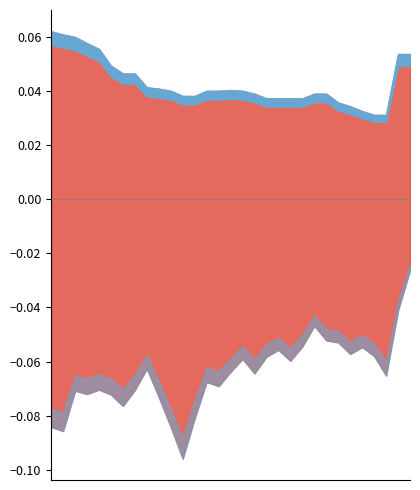

List the series in order of their overall mean, lowest first.

Kedvezőtlen forgató-könyv (ajánlott), Mérsékelt forgató-könyv (ajánlott)